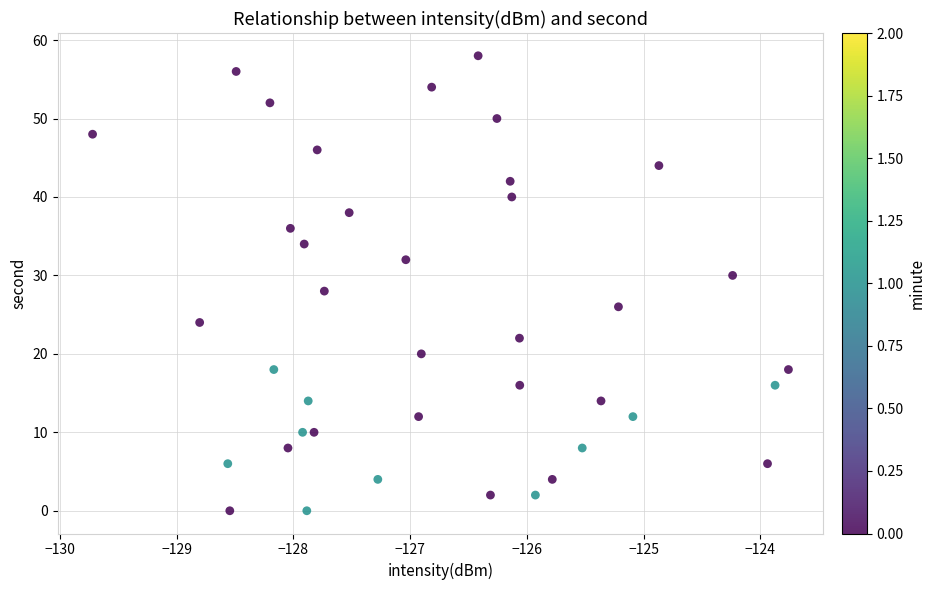

What is the range of Y values (max minus min)?

58